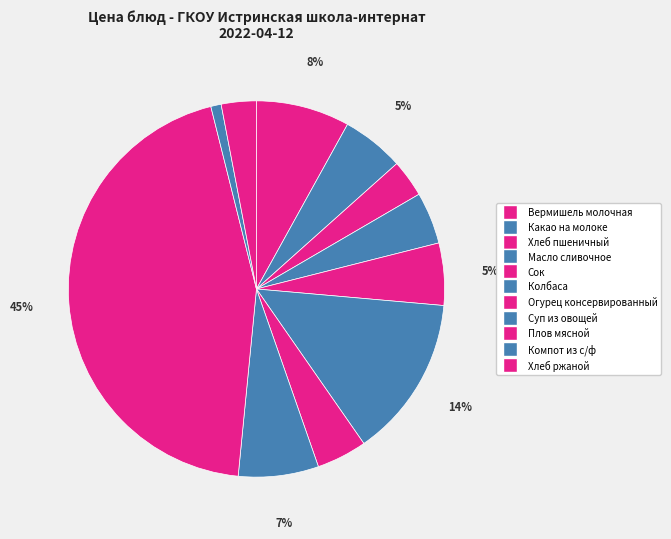

To the nearest percent, what is the difference between the Компот из с/ф and Вермишель молочная slice percentages?

7%